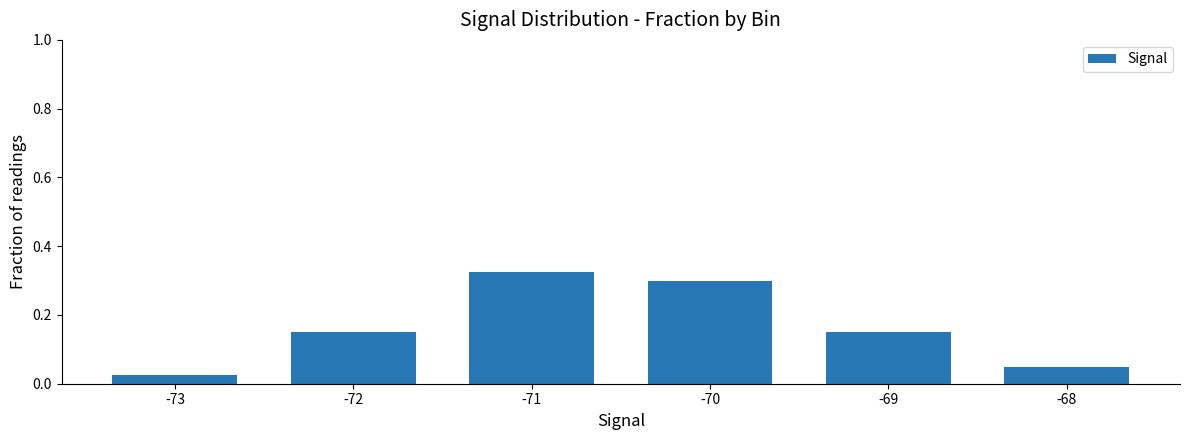

The chart shows a value of 0.2 at -72. True or false?

False